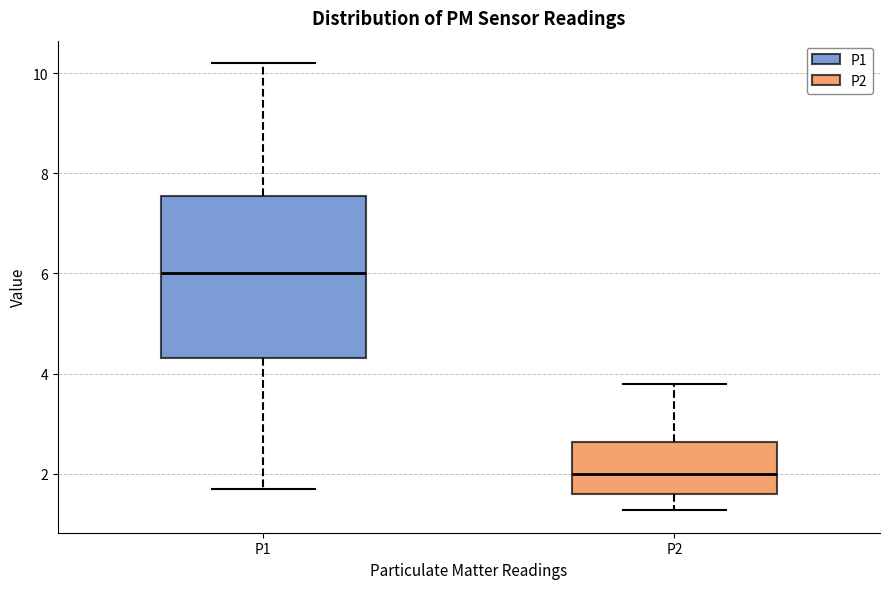

Reading left to right, transcribe this box plot: for each box, give where its median line is, the range the box spans, and where its two whiskers end, as read against the y-axis. The values are not printed on the chart, so give them approximately, as read against the axis.

P1: median 6.0, box 4.4 to 7.6, whiskers 1.8 to 10.2
P2: median 2.0, box 1.6 to 2.6, whiskers 1.2 to 3.8